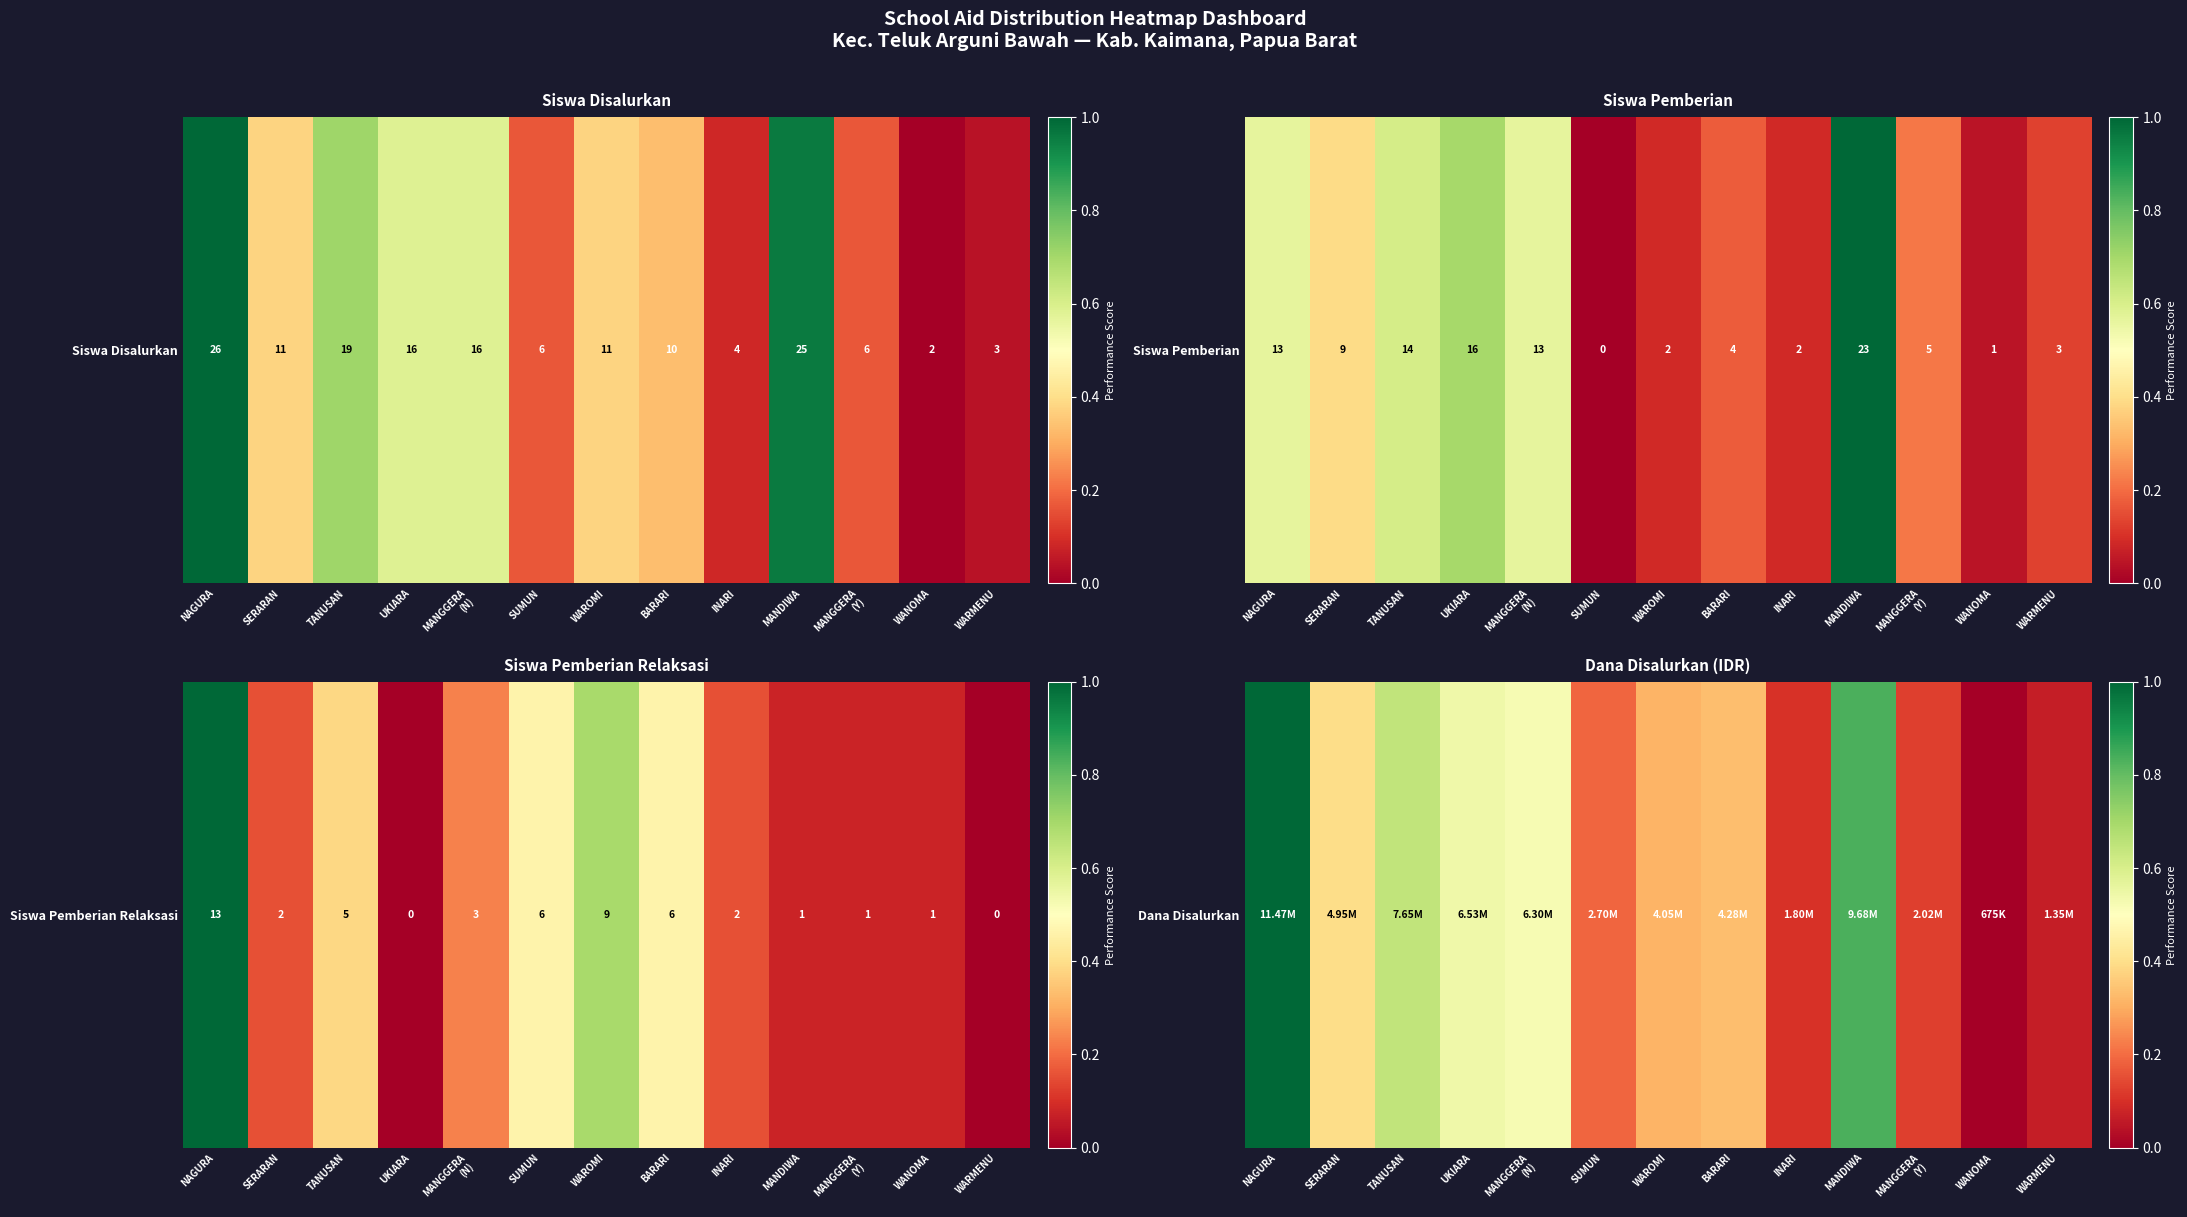

At which label is the value closest to 0?

WANOMA